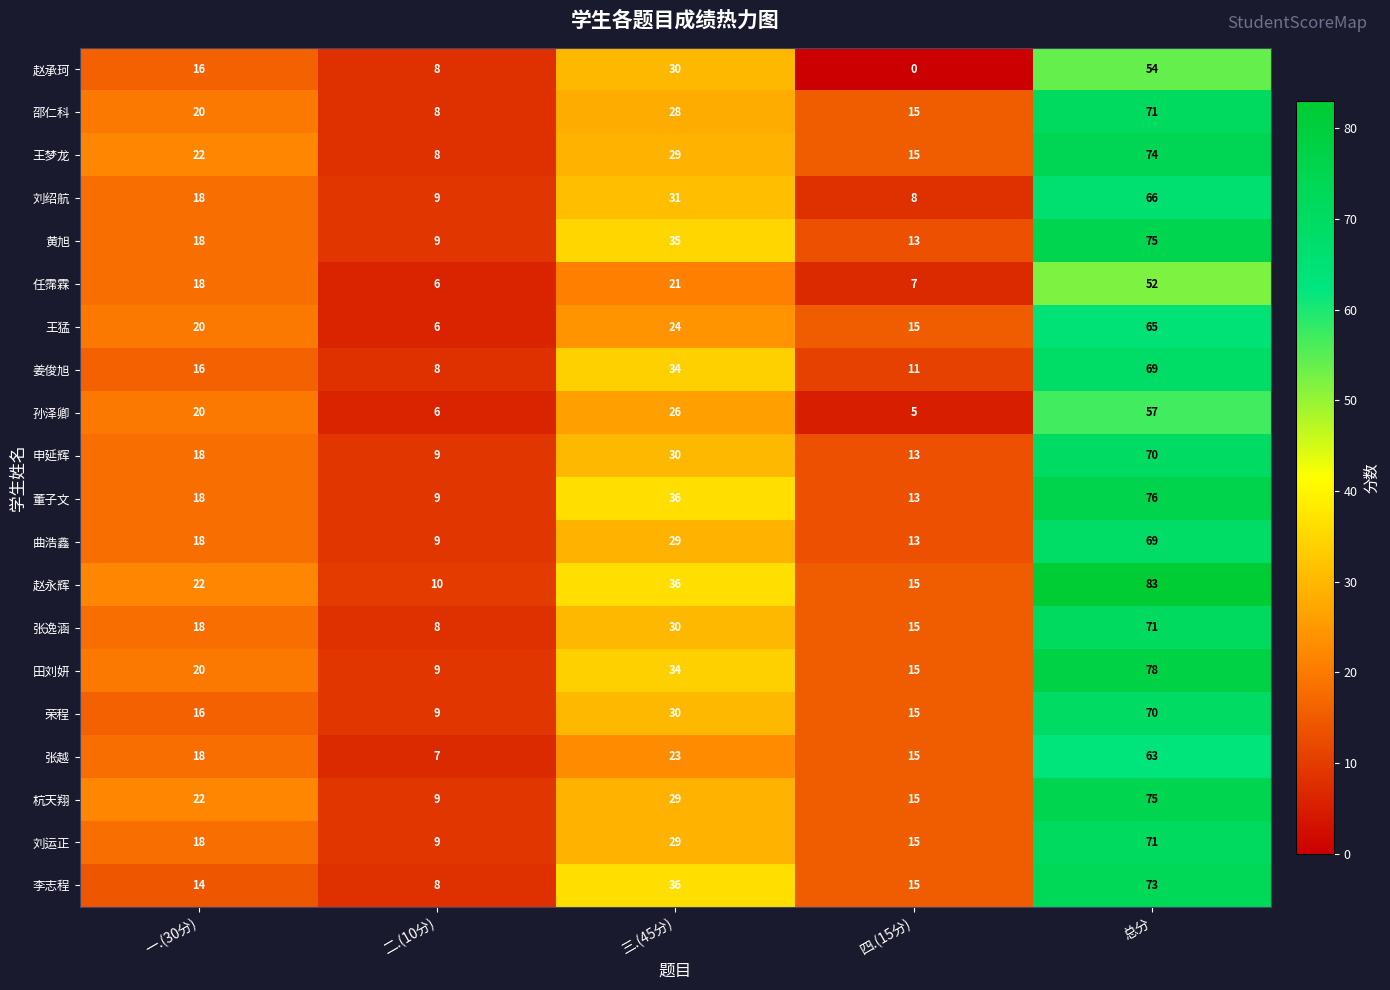

What is the difference between the maximum and minimum values in the 田刘妍 series?

69